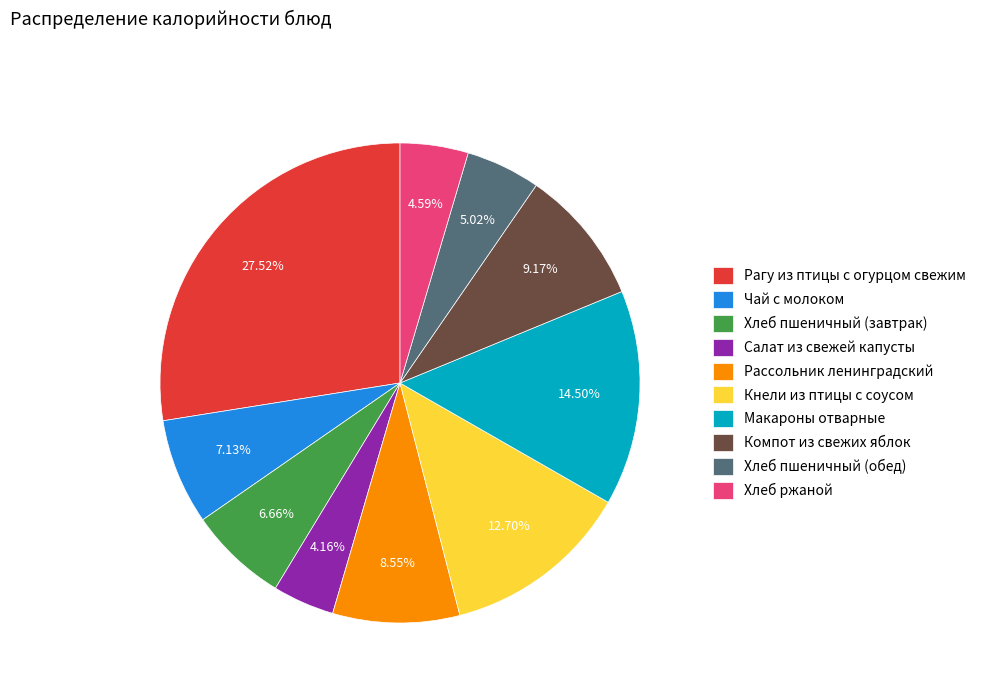

What percentage is the Кнели из птицы с соусом slice, to the nearest percent?

13%